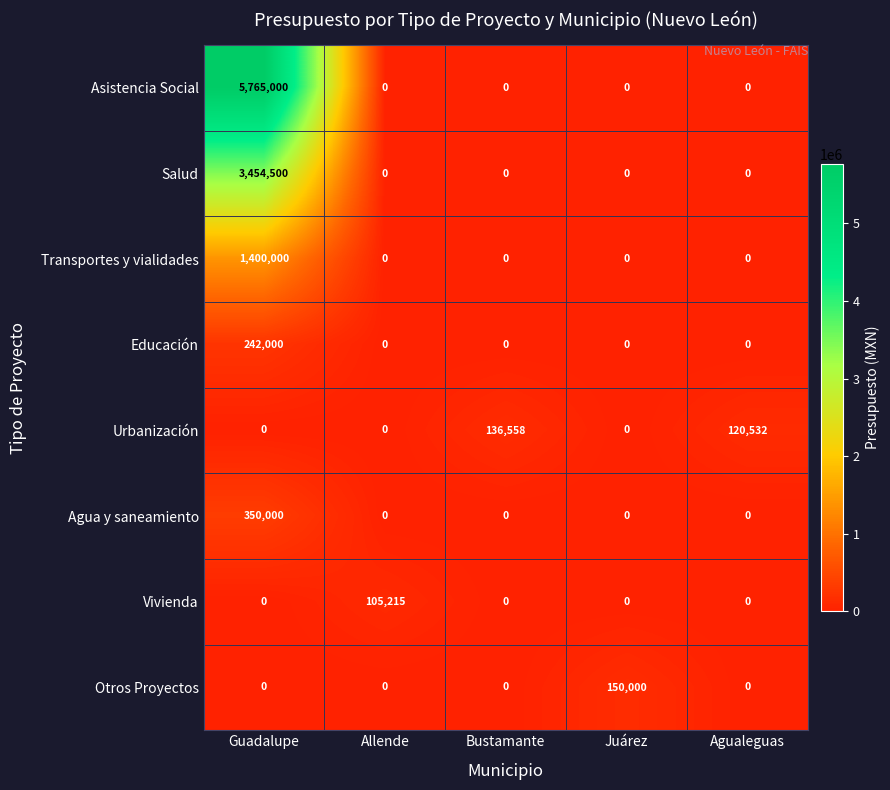

What is the total value across all series at Bustamante?

136558